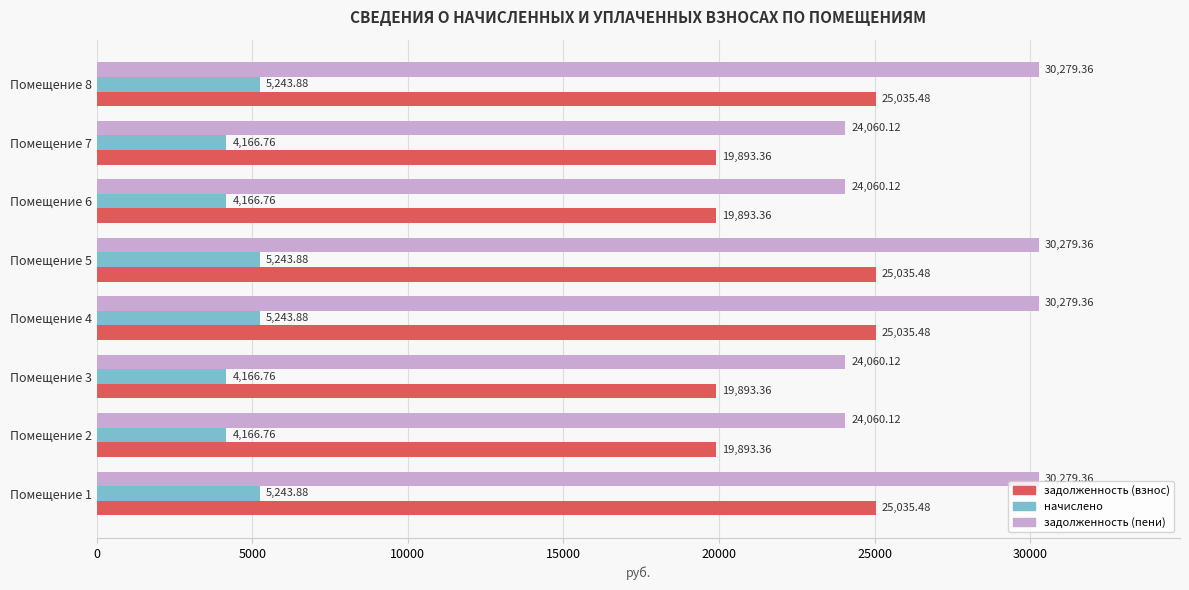

Rank the series at Помещение 8 from lowest to highest value.

начислено, задолженность (взнос), задолженность (пени)